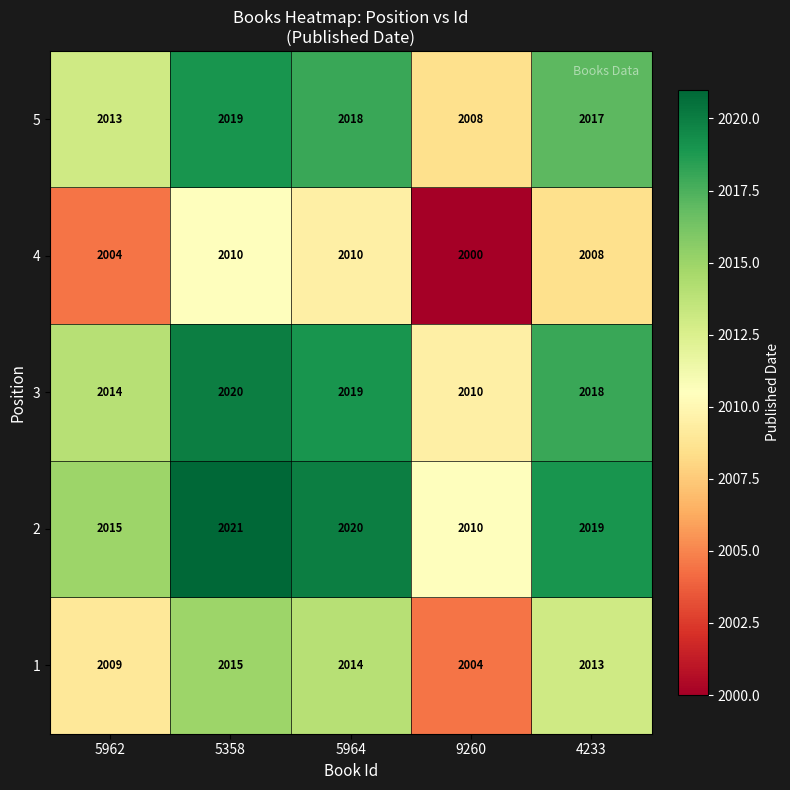

Which series has the largest total across all categories?

2